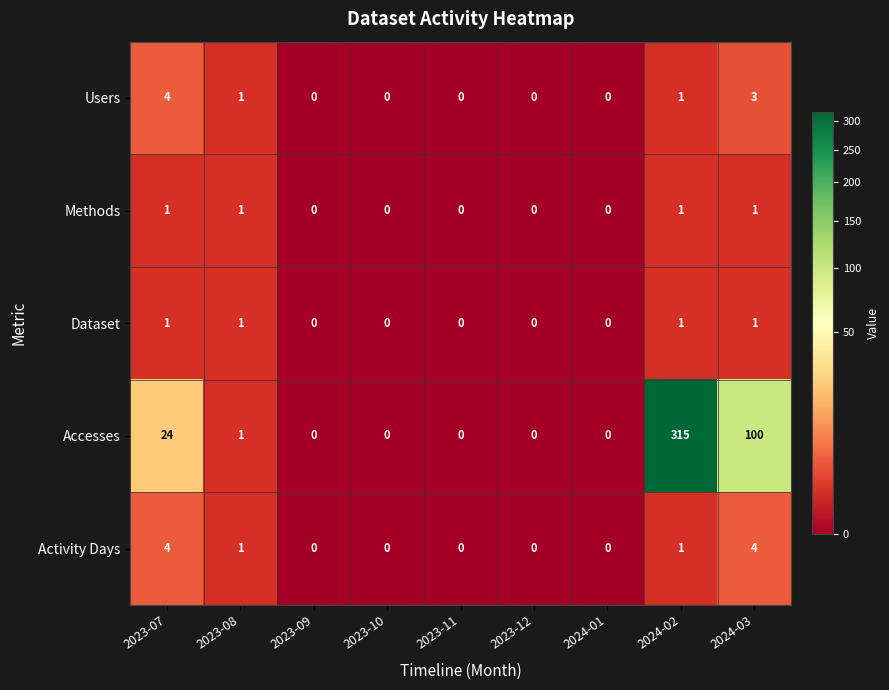

Which label corresponds to the largest value in the chart?

2024-02